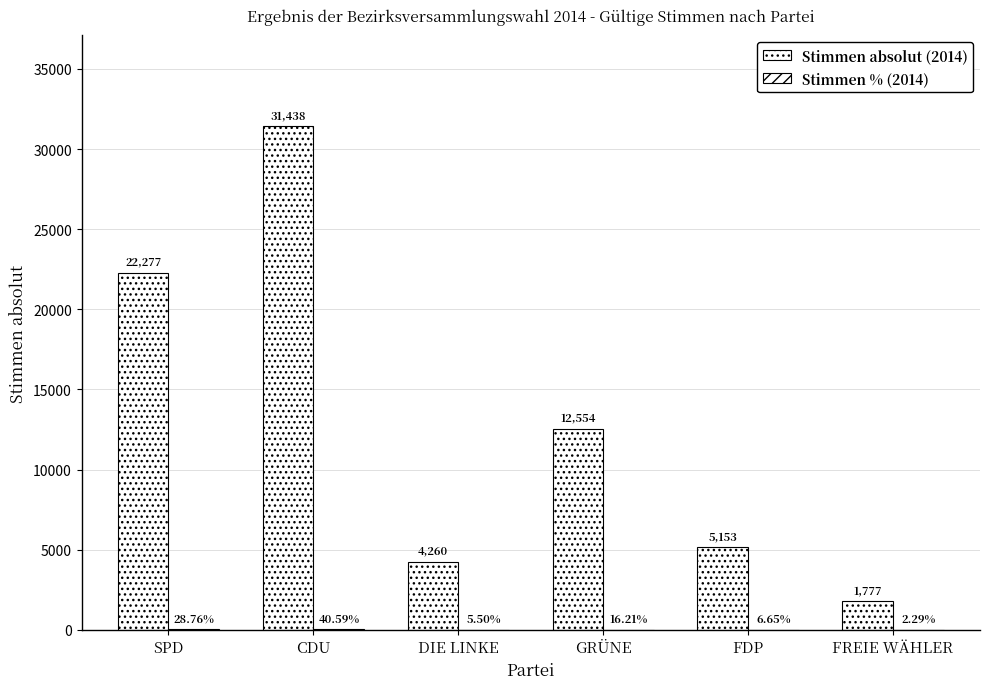

Which series changed the most between DIE LINKE and GRÜNE?

Stimmen absolut (2014)